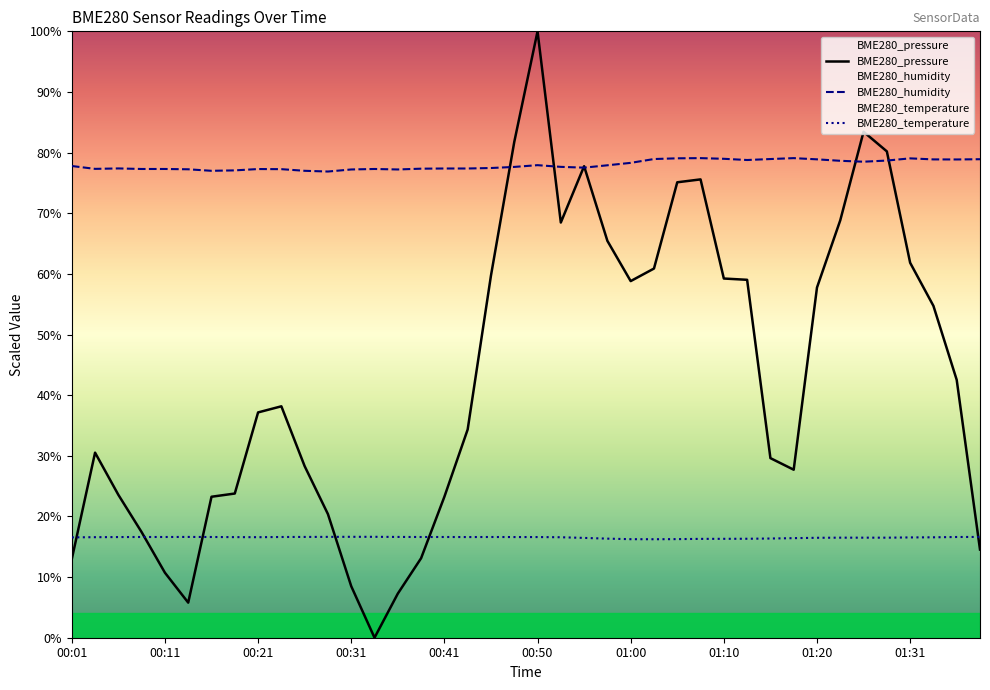

True or false: BME280_temperature has a value of 16.3 at 27.

True